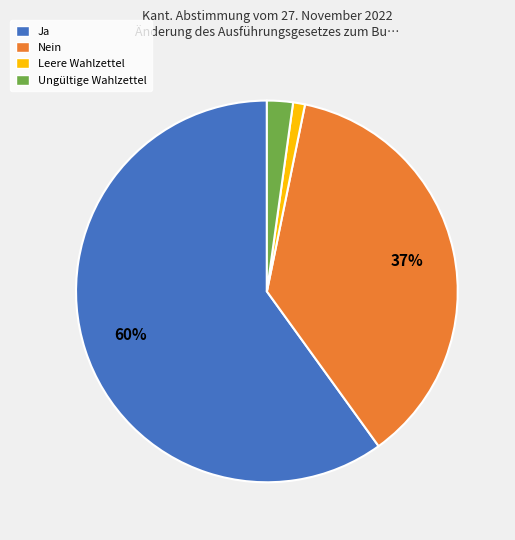

Rank the categories by value from lowest to highest.

Leere Wahlzettel, Ungültige Wahlzettel, Nein, Ja